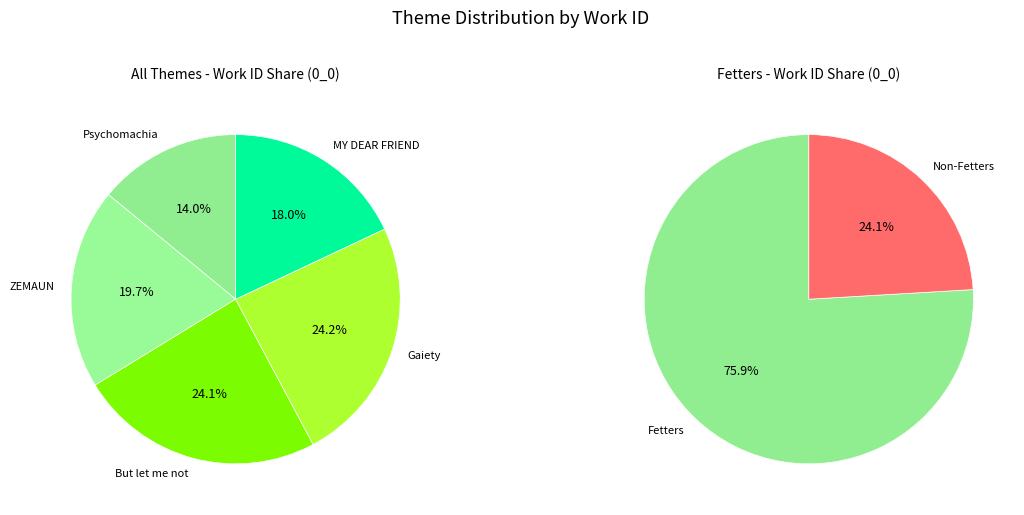

How much of the chart is everything except ZEMAUN?

80.3%